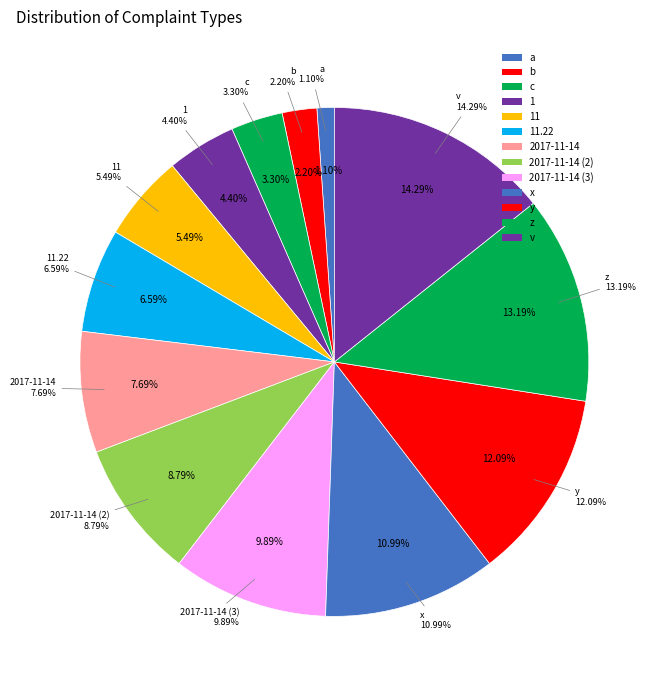

Is there a majority slice in this chart?

No